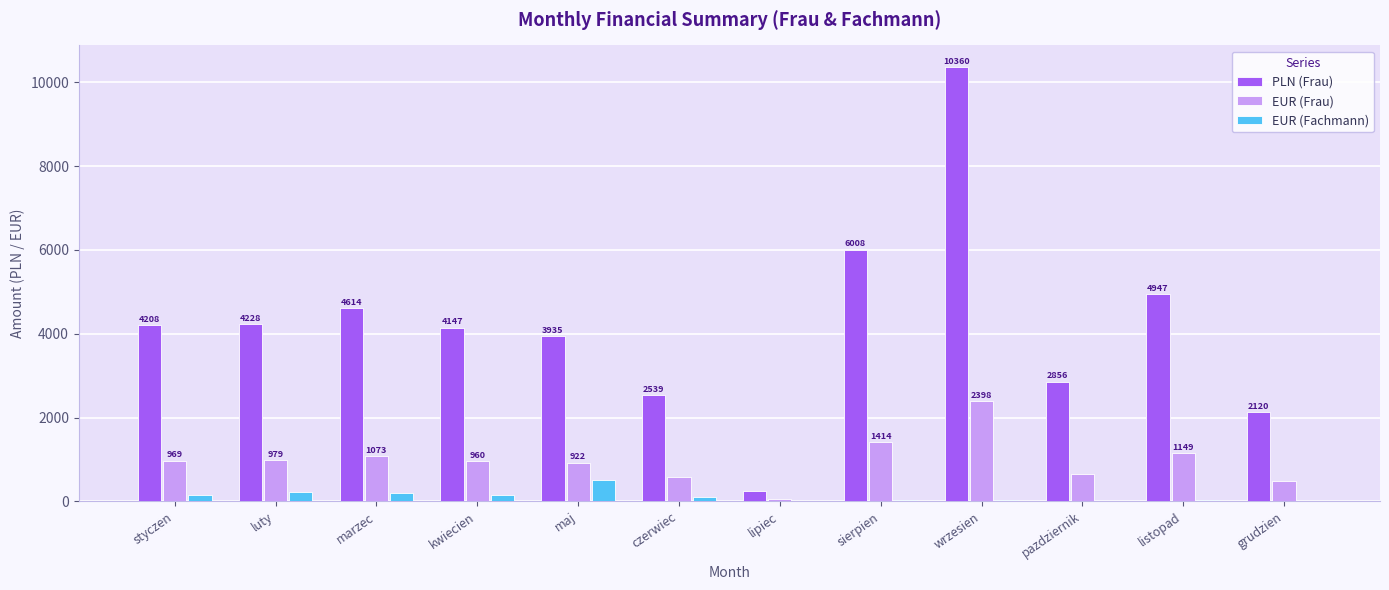

What is the sum of the EUR (Fachmann) values at maj and pazdziernik?

516.7